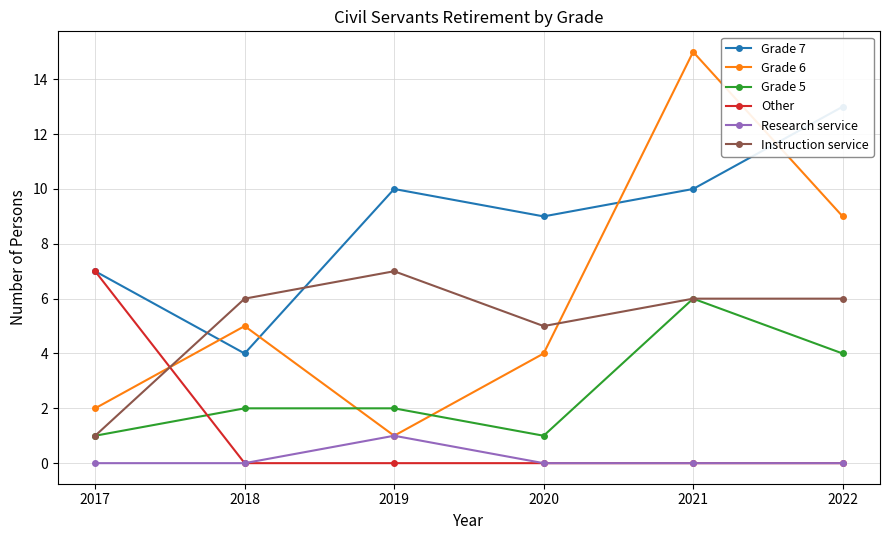

At which category is the sum across all series the highest?

2021